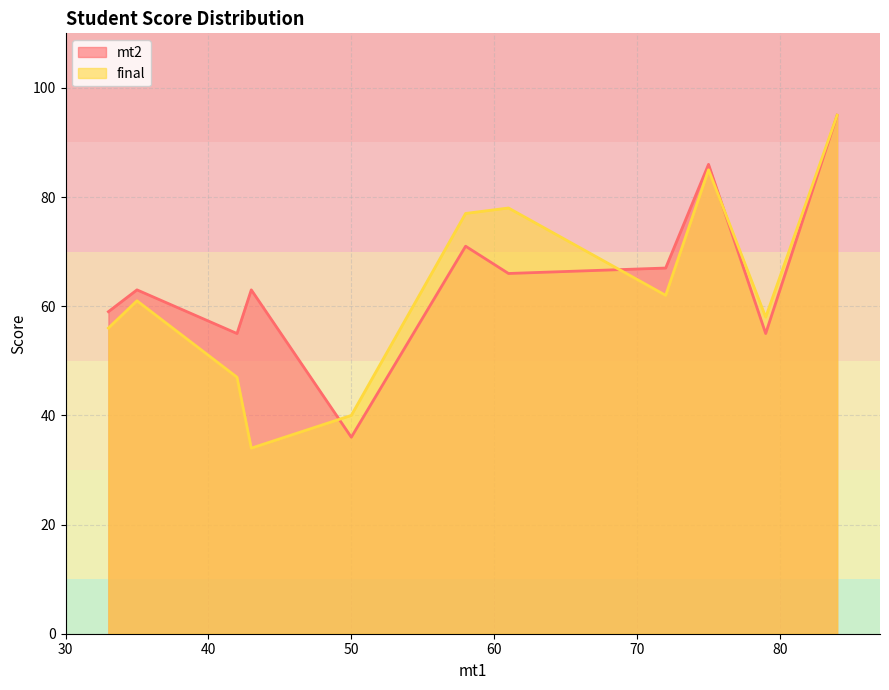

Reading right to left, what are all the values shown in this chart?

mt2: 79=55	42=55	43=63	72=67	33=59	50=36	61=66	75=86	84=95	35=63	58=71
final: 79=58	42=47	43=34	72=62	33=56	50=40	61=78	75=85	84=95	35=61	58=77